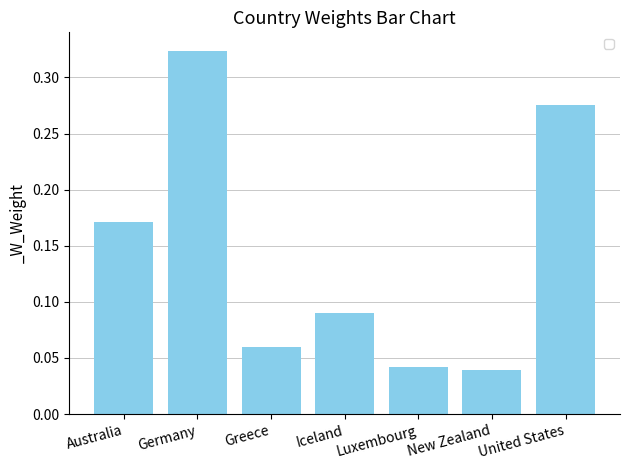

At which category does the chart reach its peak across all series?

Germany